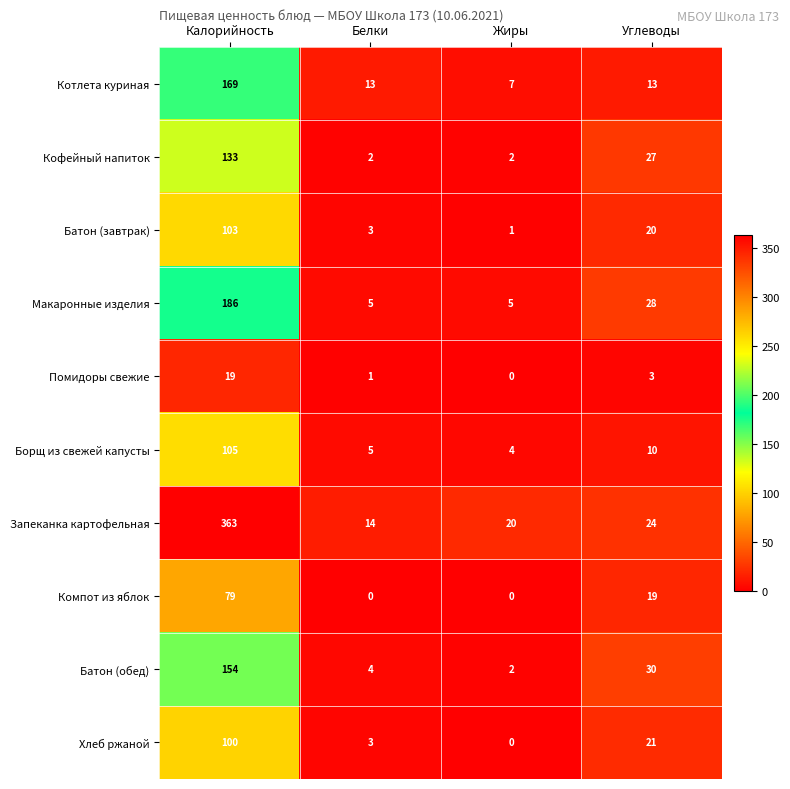

Between Калорийность and Белки, which series saw the biggest shift?

Запеканка картофельная